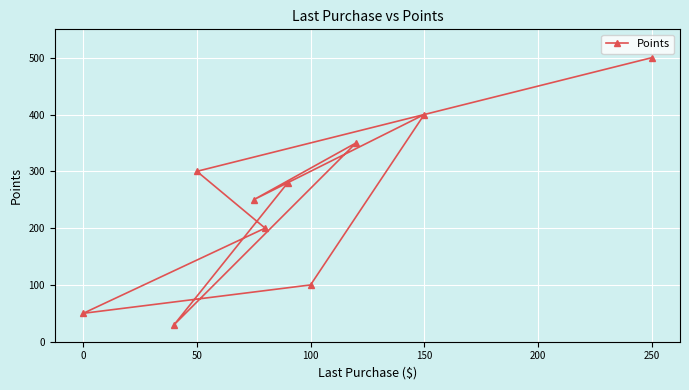

True or false: there are more than 1 points higher than both neighbors.

True